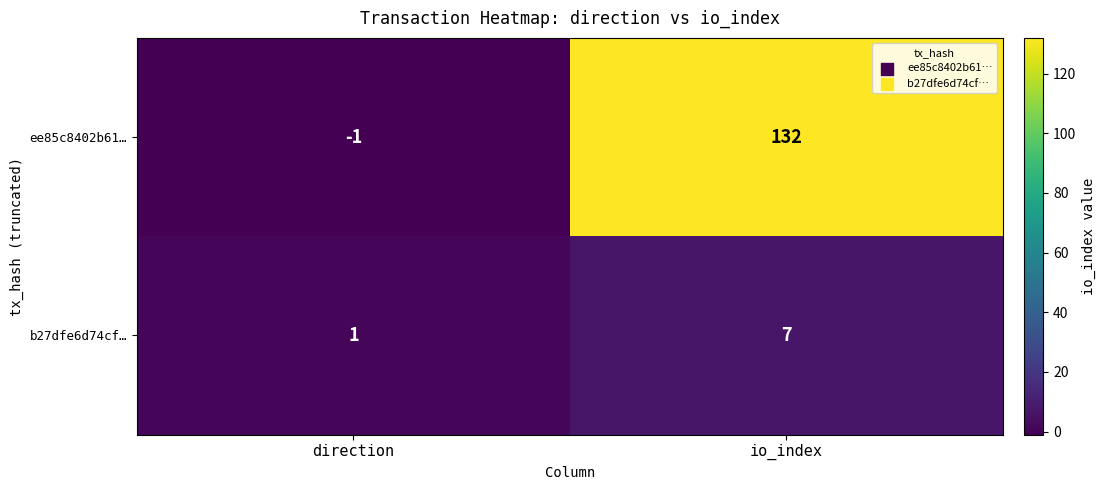

Where is b27dfe6d74cf… nearest to the value 4?

direction